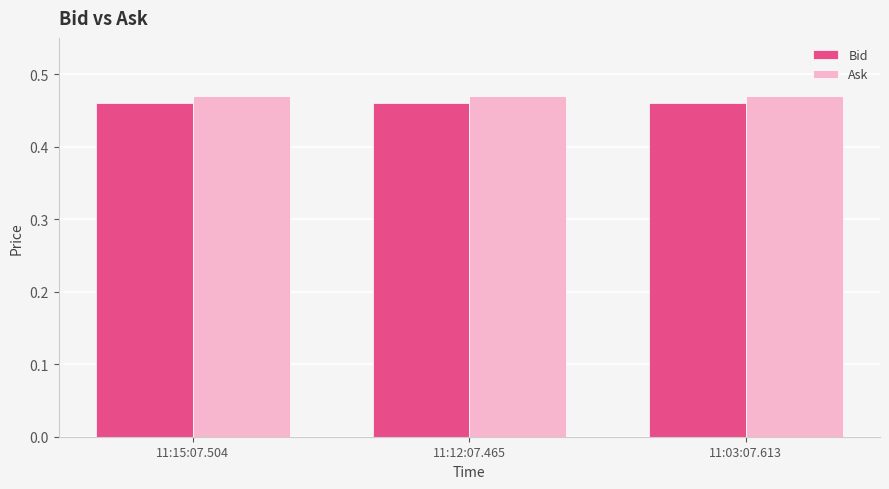

What is the sum of all Bid values?

1.4